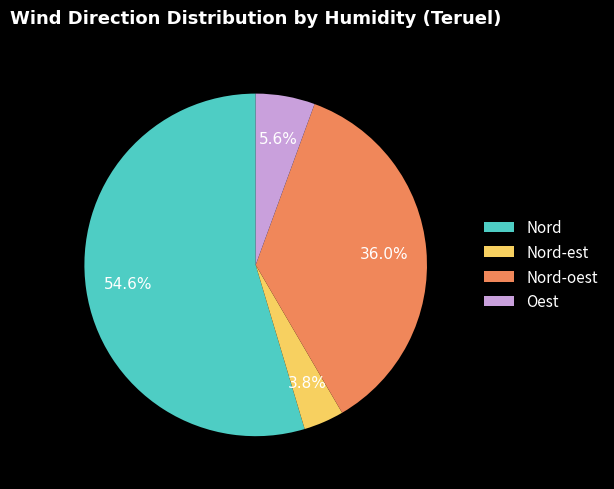

To the nearest percent, what is the difference between the largest and smallest slice percentages?

51%